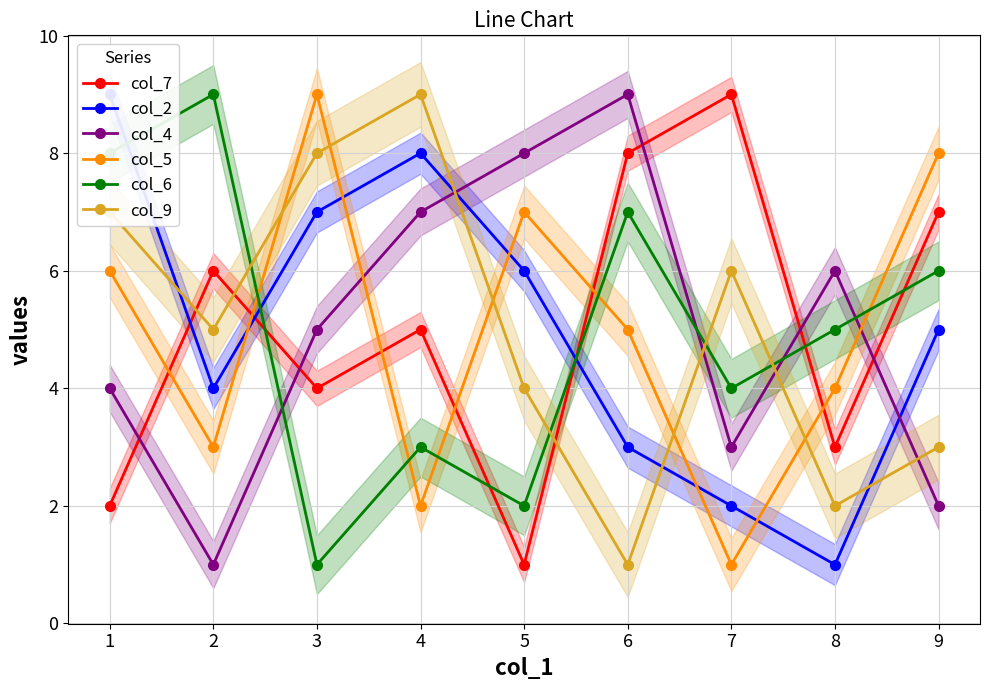

Rank the series by their maximum value, from lowest to highest.

col_7, col_2, col_4, col_5, col_6, col_9